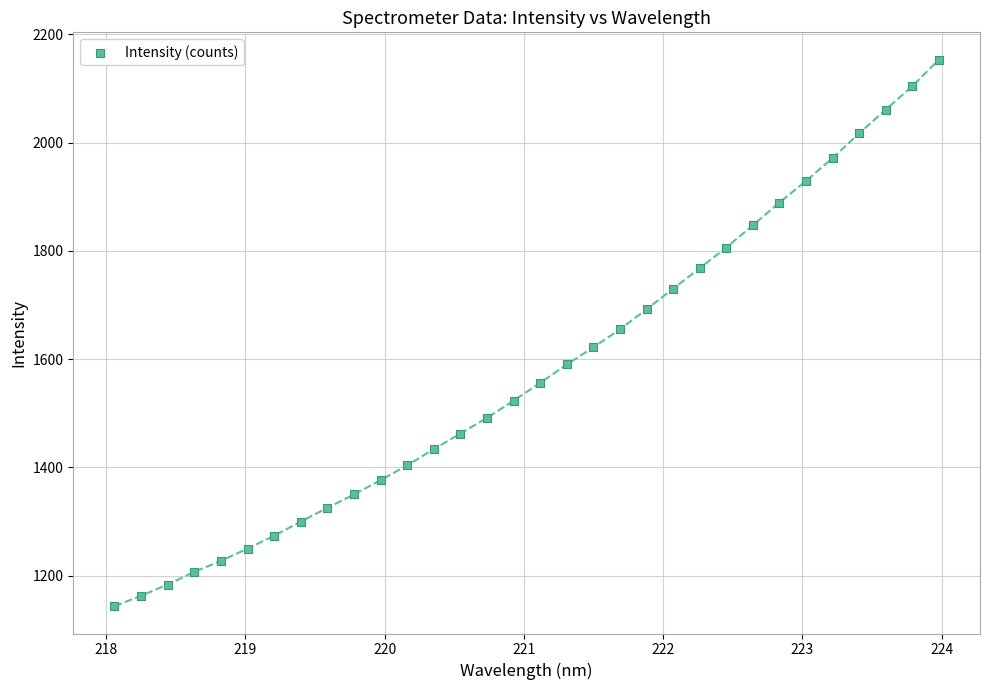

What is the range of X values (max minus min)?

5.9